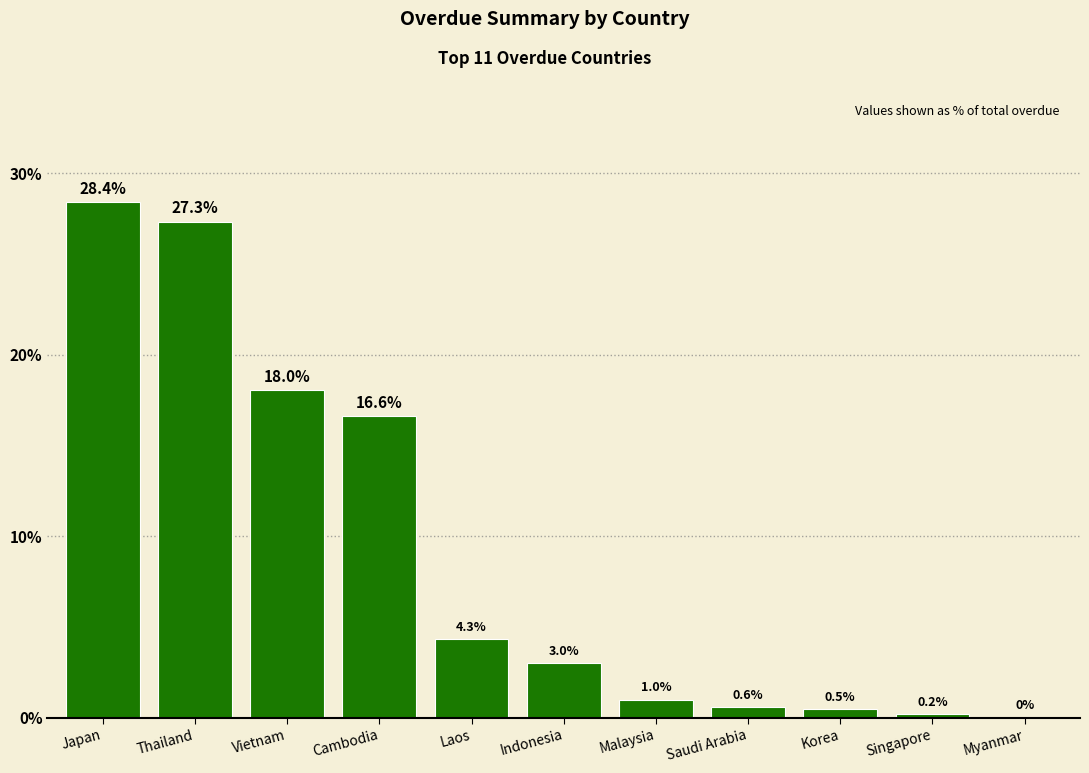

Reading left to right, extract all data points from this chart.

Japan=28.4	Thailand=27.3	Vietnam=18.0	Cambodia=16.6	Laos=4.3	Indonesia=3.0	Malaysia=1.0	Saudi Arabia=0.6	Korea=0.5	Singapore=0.2	Myanmar=0.0